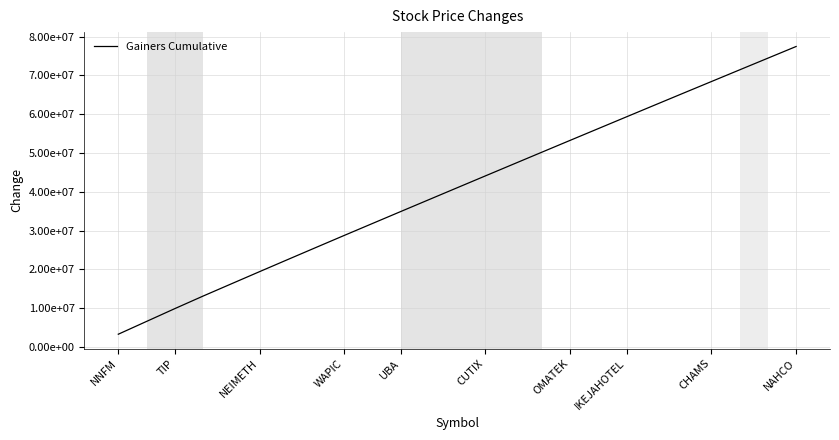

True or false: the data has more than 1 interior local peaks.

False